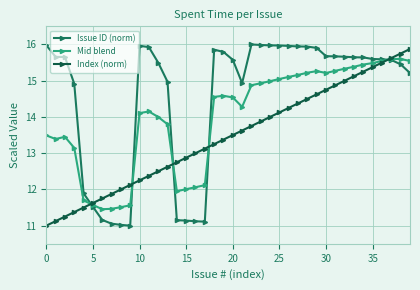

Does the chart display data point markers on the line(s)?

Yes